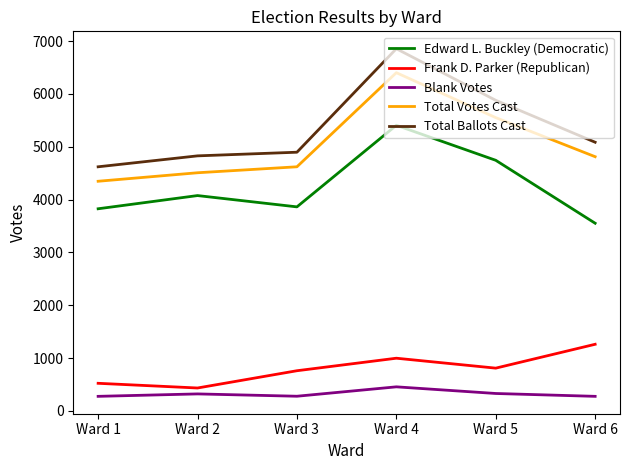

What is the difference between the highest and lowest values at Ward 5?

5552